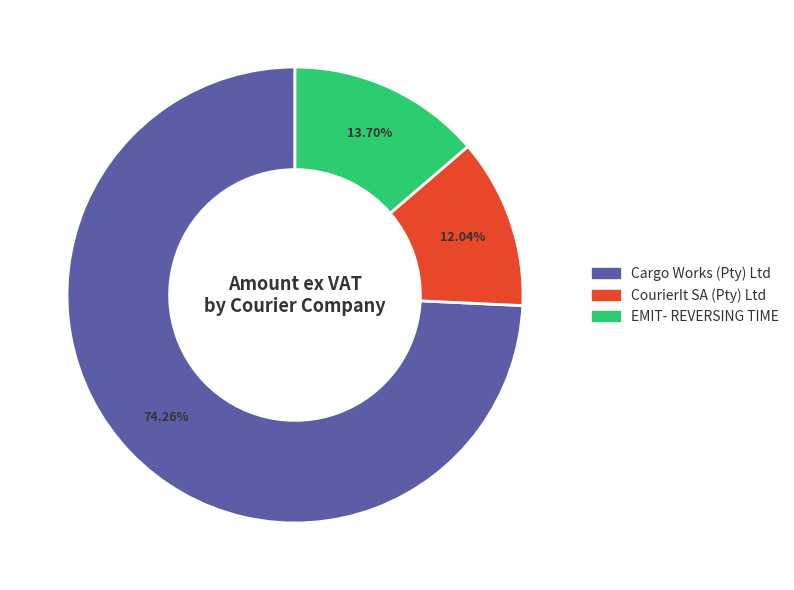

Rank the categories by value from lowest to highest.

CourierIt SA (Pty) Ltd, EMIT- REVERSING TIME, Cargo Works (Pty) Ltd